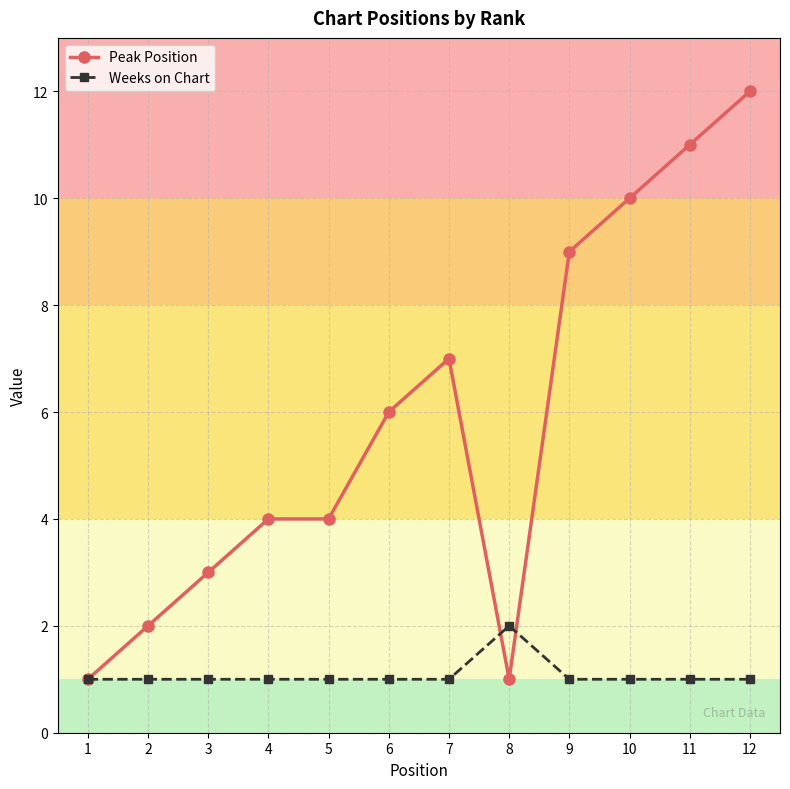

Which series has the largest range (max minus min)?

Peak Position